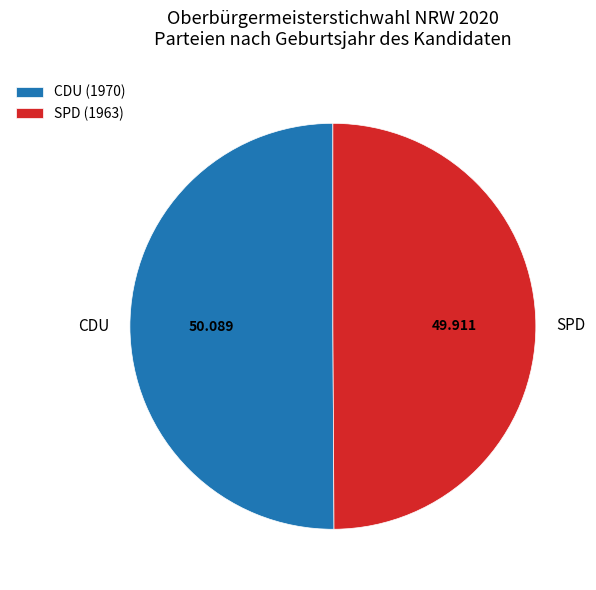

Do CDU and SPD together represent more than half of the pie?

Yes